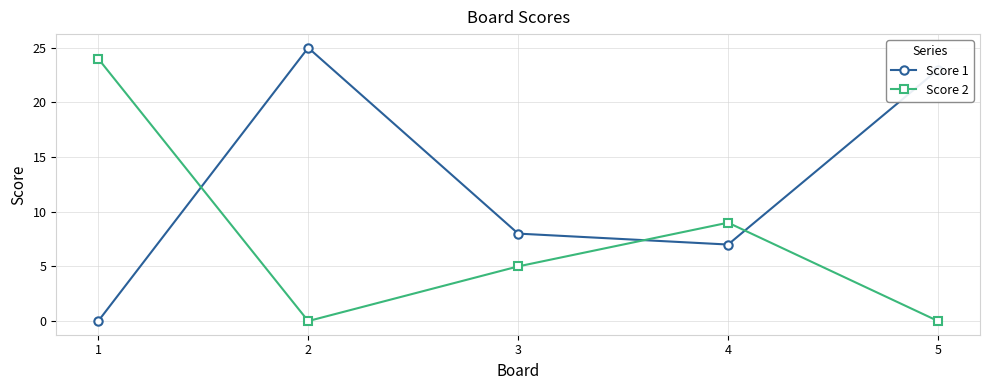

Between which two adjacent categories do Score 1 and Score 2 first intersect?

1 and 2